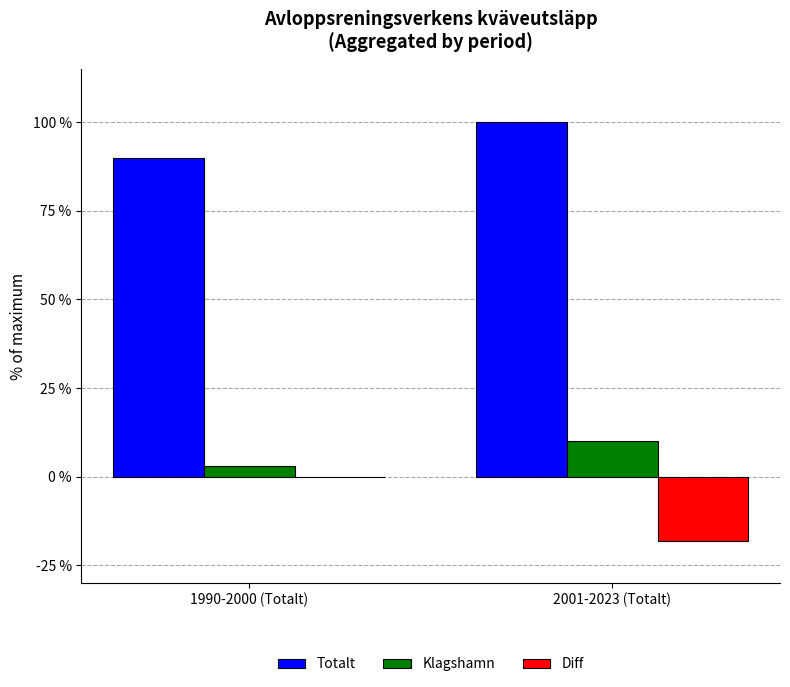

What is the approximate value of Klagshamn at 2001-2023 (Totalt)?

10.0